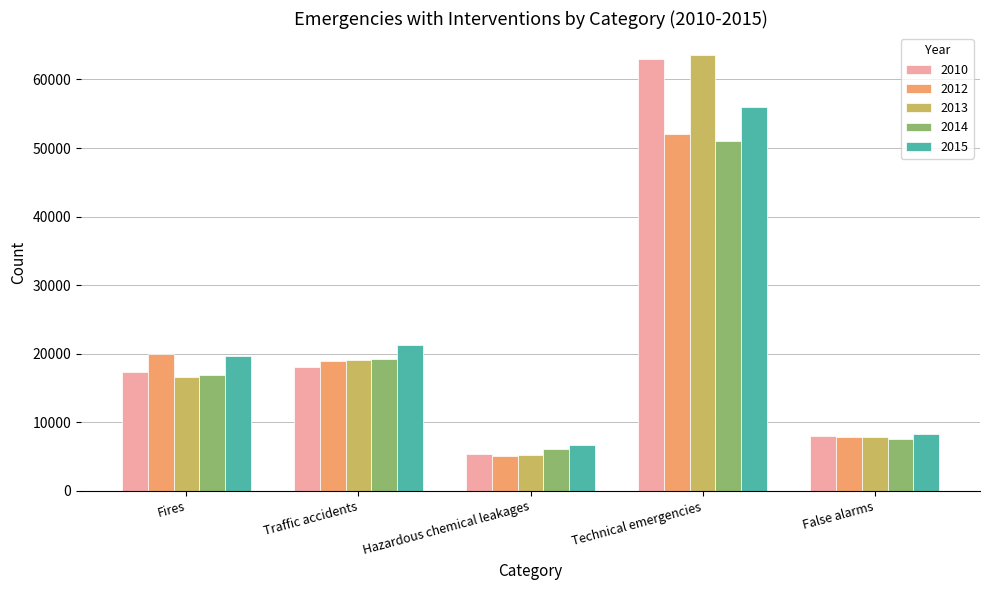

At how many categories does at least one series exceed 20641?

2